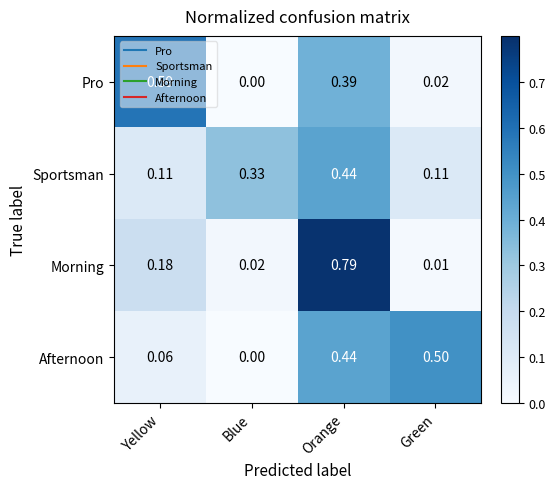

How many data points does each series have?

4